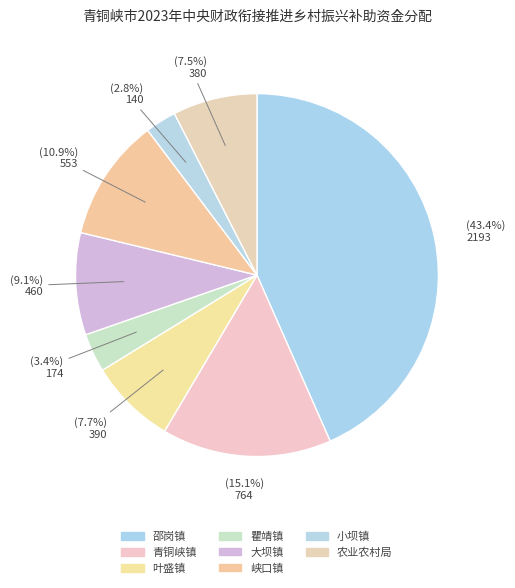

Is there any slice that represents more than half of the pie?

No